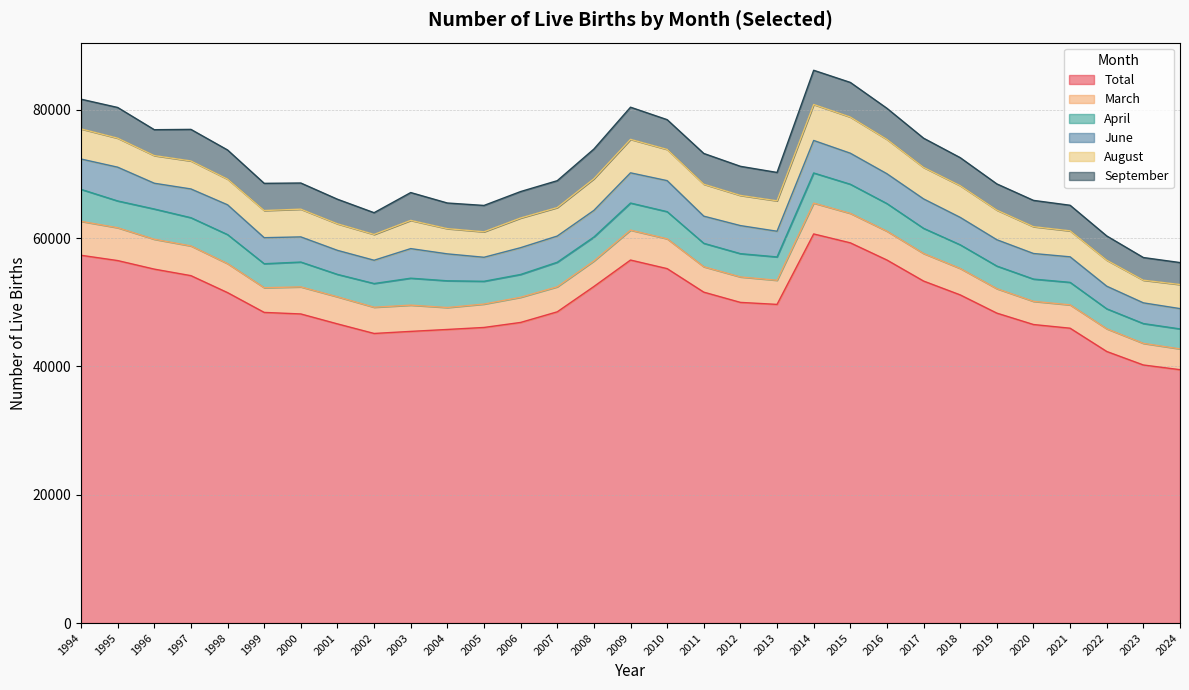

Where is the first local minimum for June?

1996